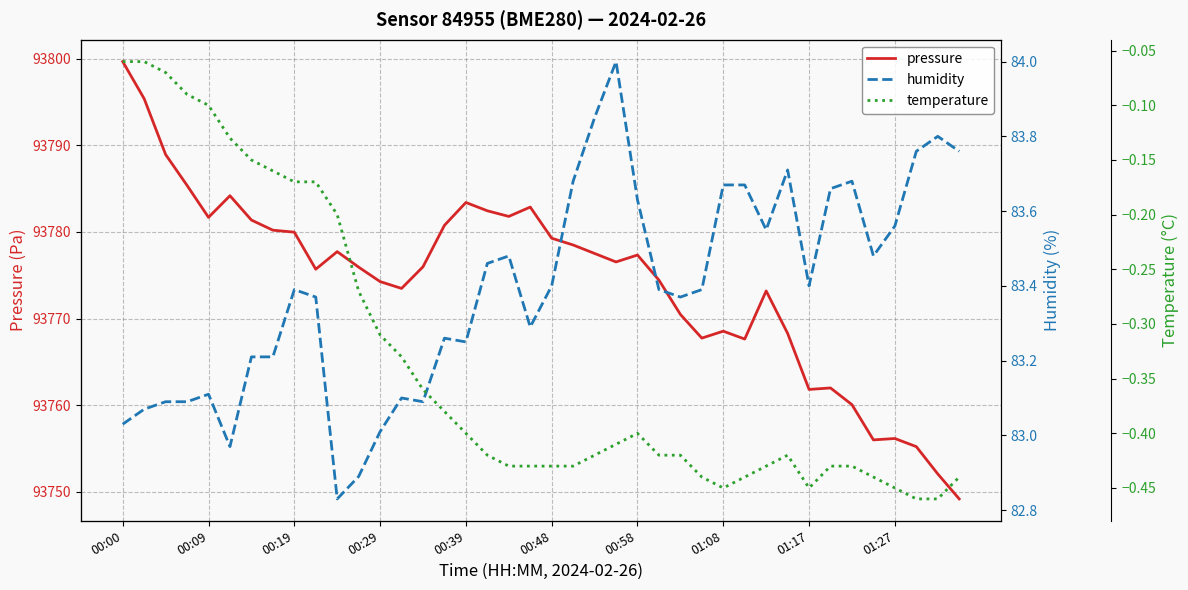

Is it true that humidity equals 131.2 at 35?

False